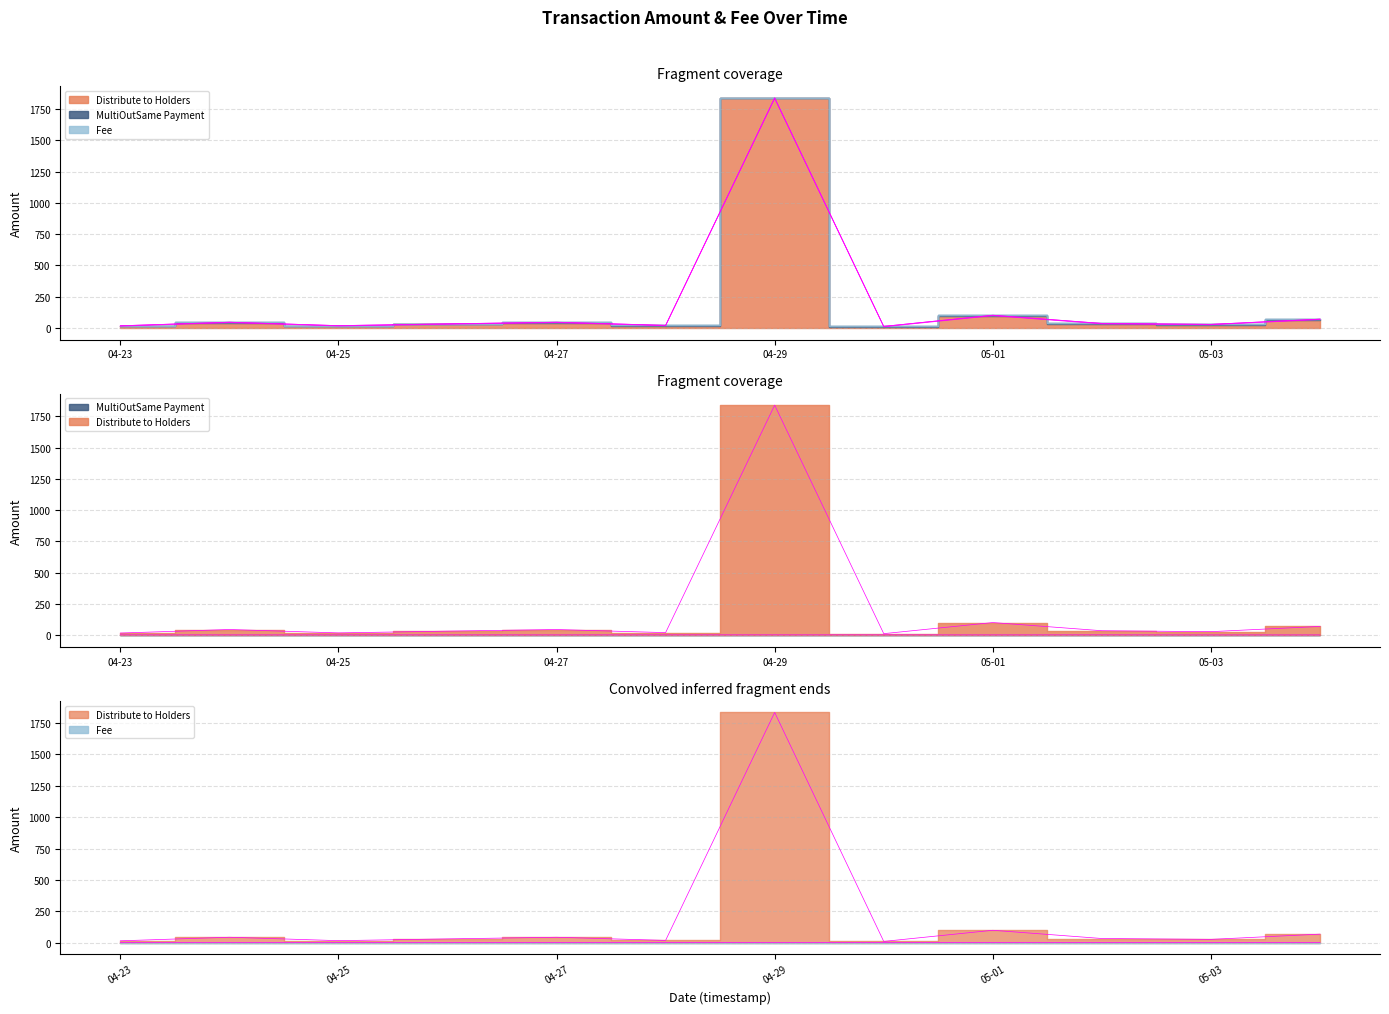

True or false: Distribute to Holders and Fee intersect in this chart.

False